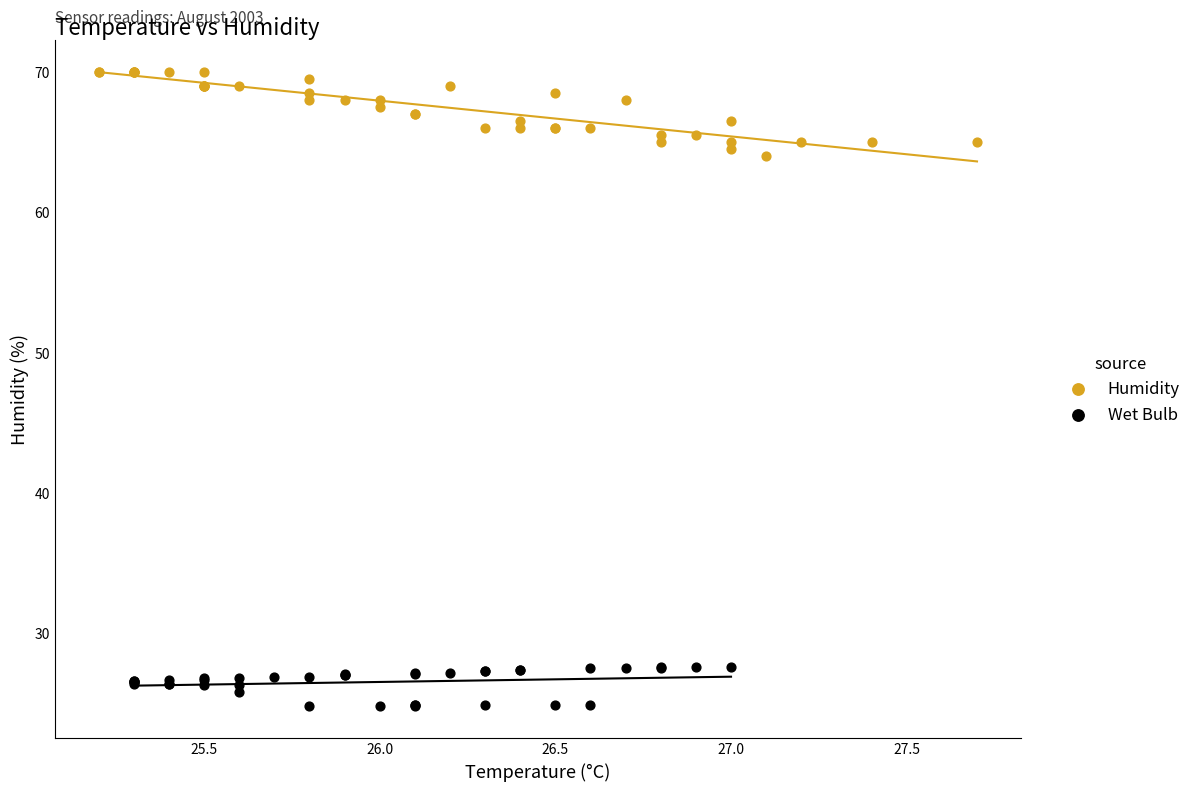

Which series reaches the maximum Y coordinate?

Humidity